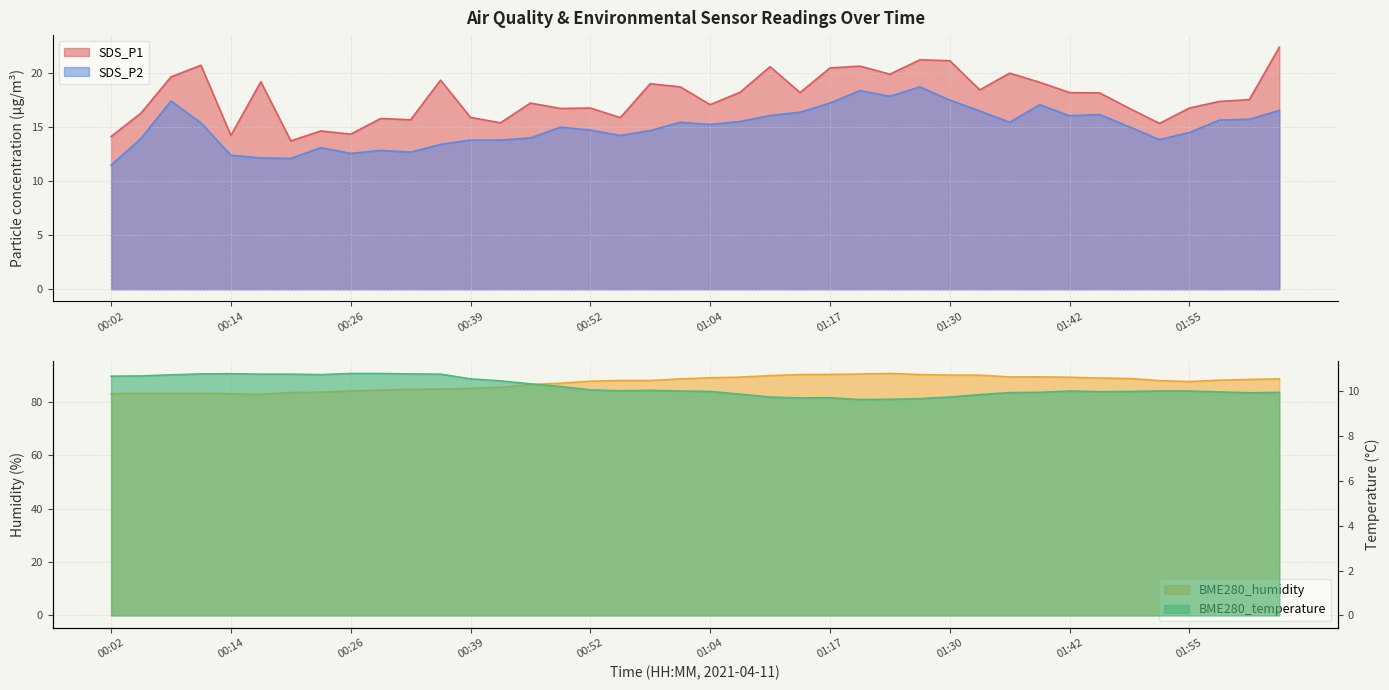

What is the label of the 4th point from the right?

01:55